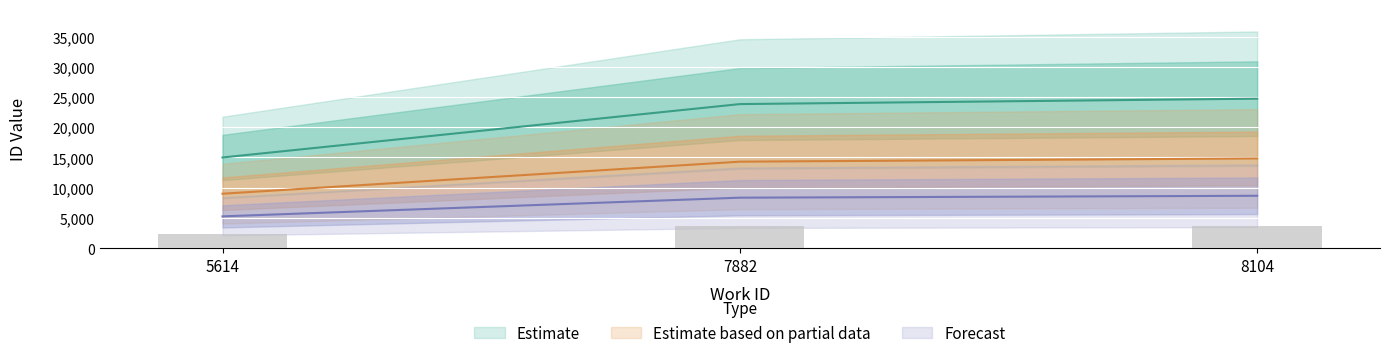

What value does the data have at 8104, to the nearest 10?

24740